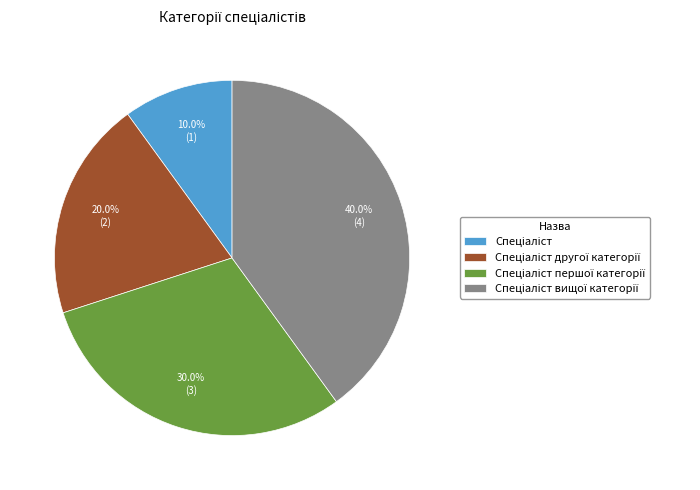

Is there any slice that represents more than half of the pie?

No